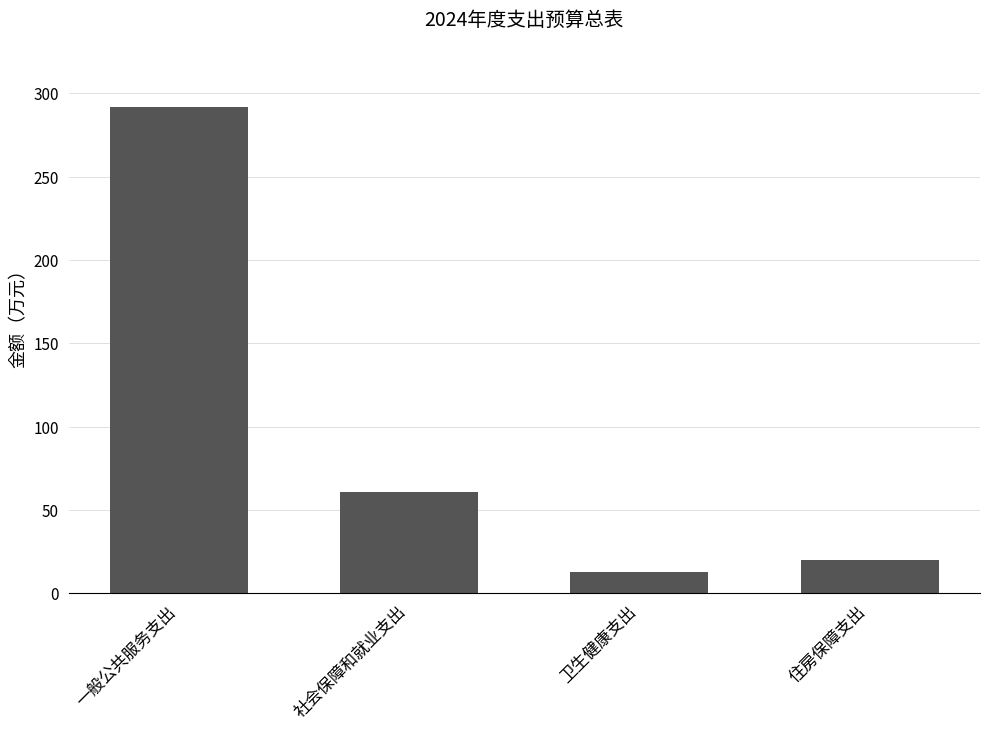

What is the approximate value at 社会保障和就业支出?

61.0